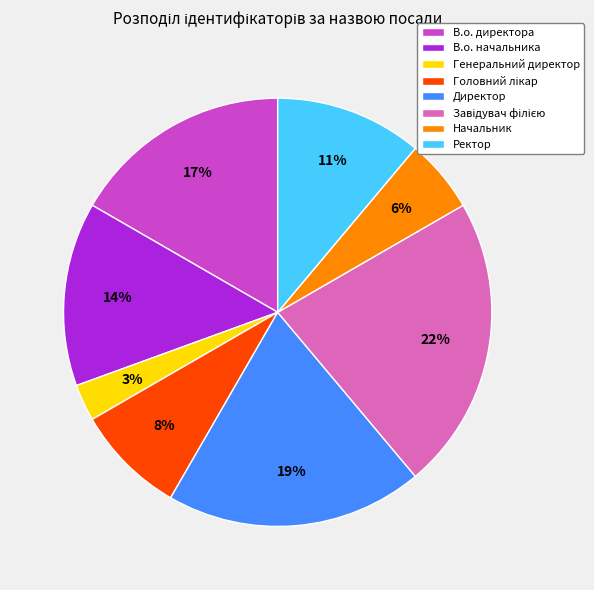

Which has a higher value, Генеральний директор or Ректор?

Ректор